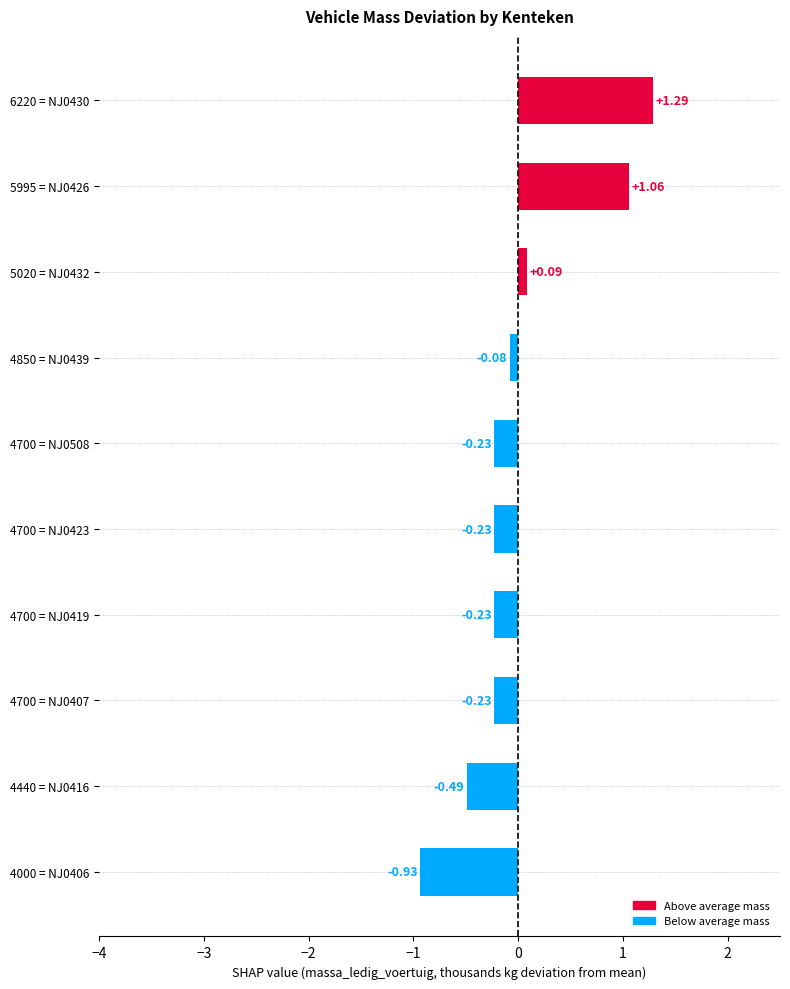

What is the difference between the maximum and minimum values?

2.2